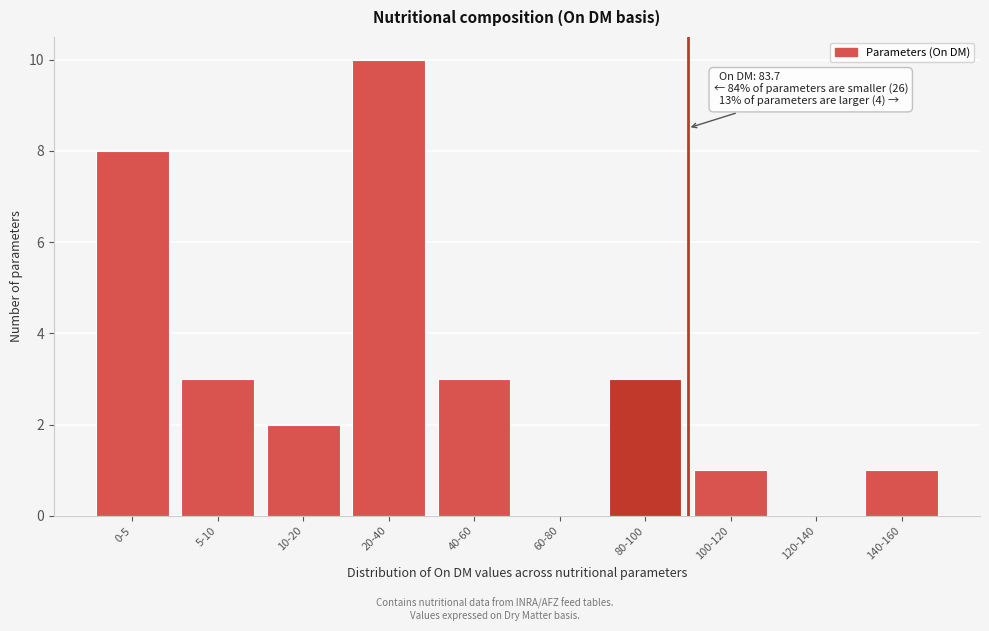

Reading left to right, transcribe all the data shown in this chart.

0-5=8	5-10=3	10-20=2	20-40=10	40-60=3	60-80=0	80-100=3	100-120=1	120-140=0	140-160=1